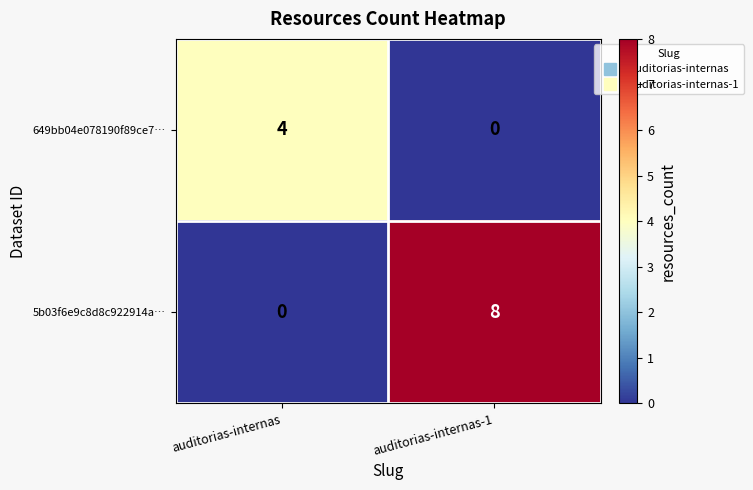

Rank the series at auditorias-internas-1 from highest to lowest value.

5b03f6e9c8d8c922914a…, 649bb04e078190f89ce7…